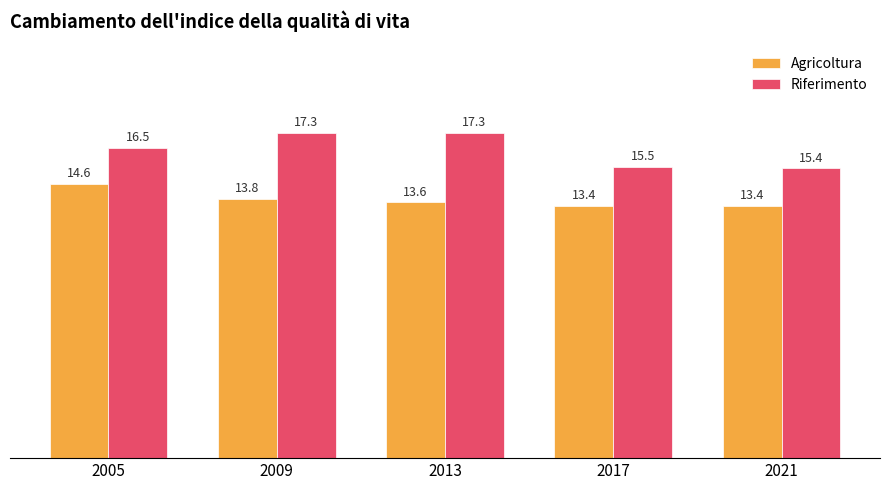

At which label is Agricoltura closest to 14?

2009